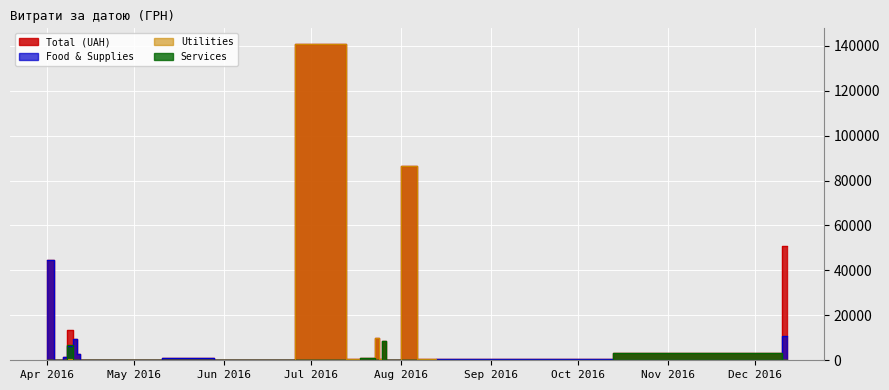

List the series in order of their peak value, lowest first.

Services, Food & Supplies, Total (UAH), Utilities